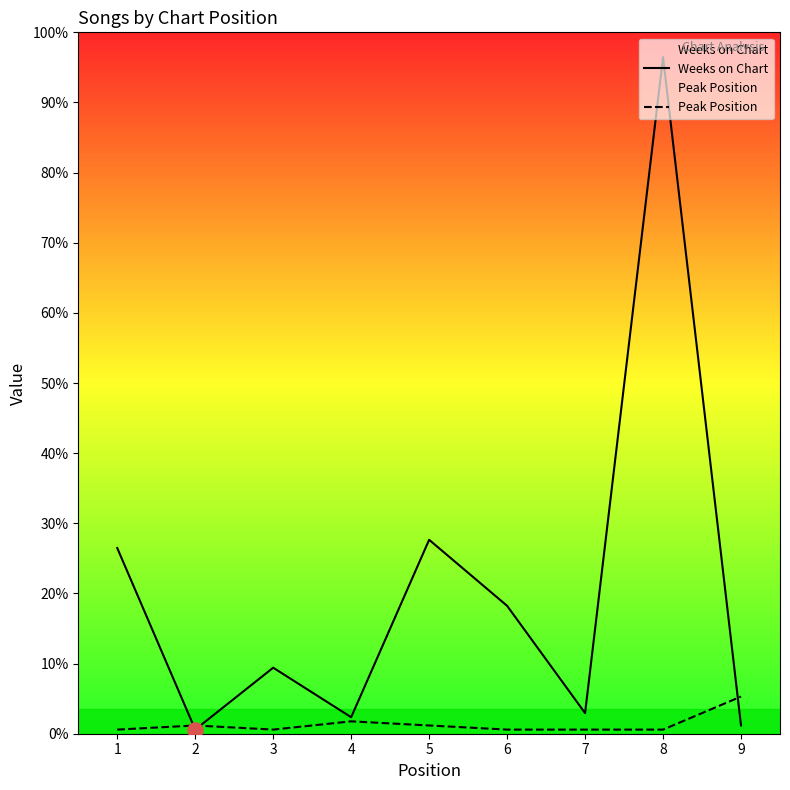

At which category is the sum across all series the highest?

8